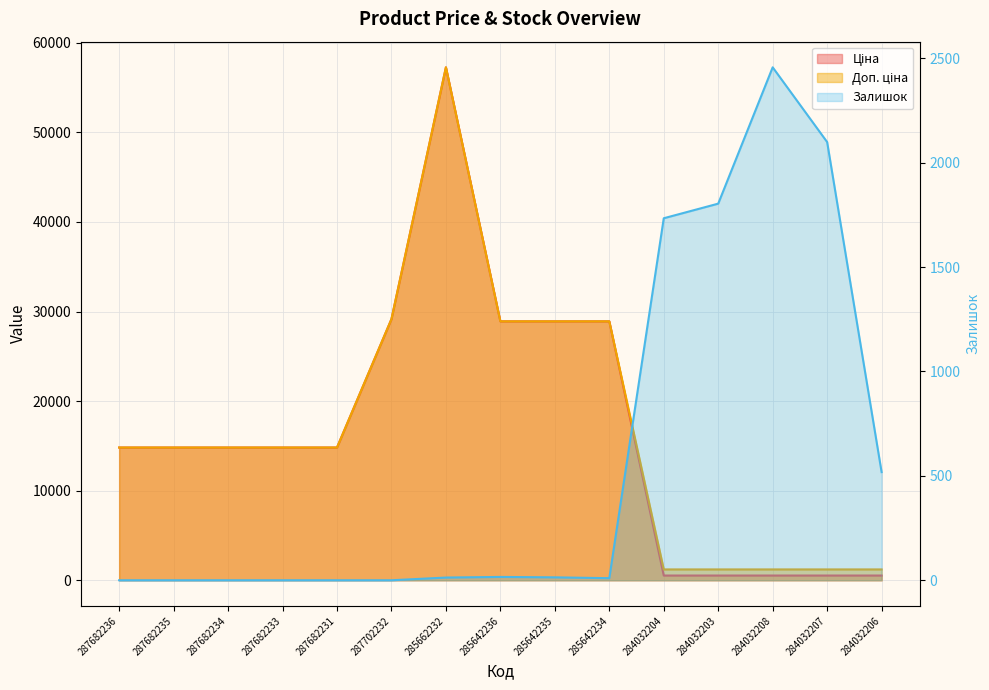

What is the spread (max minus min) of values at 284032203?

1275.8